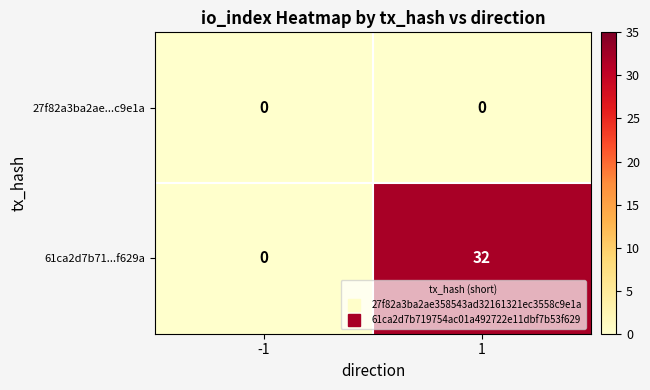

Which series changed the most between -1 and 1?

61ca2d7b71...f629a